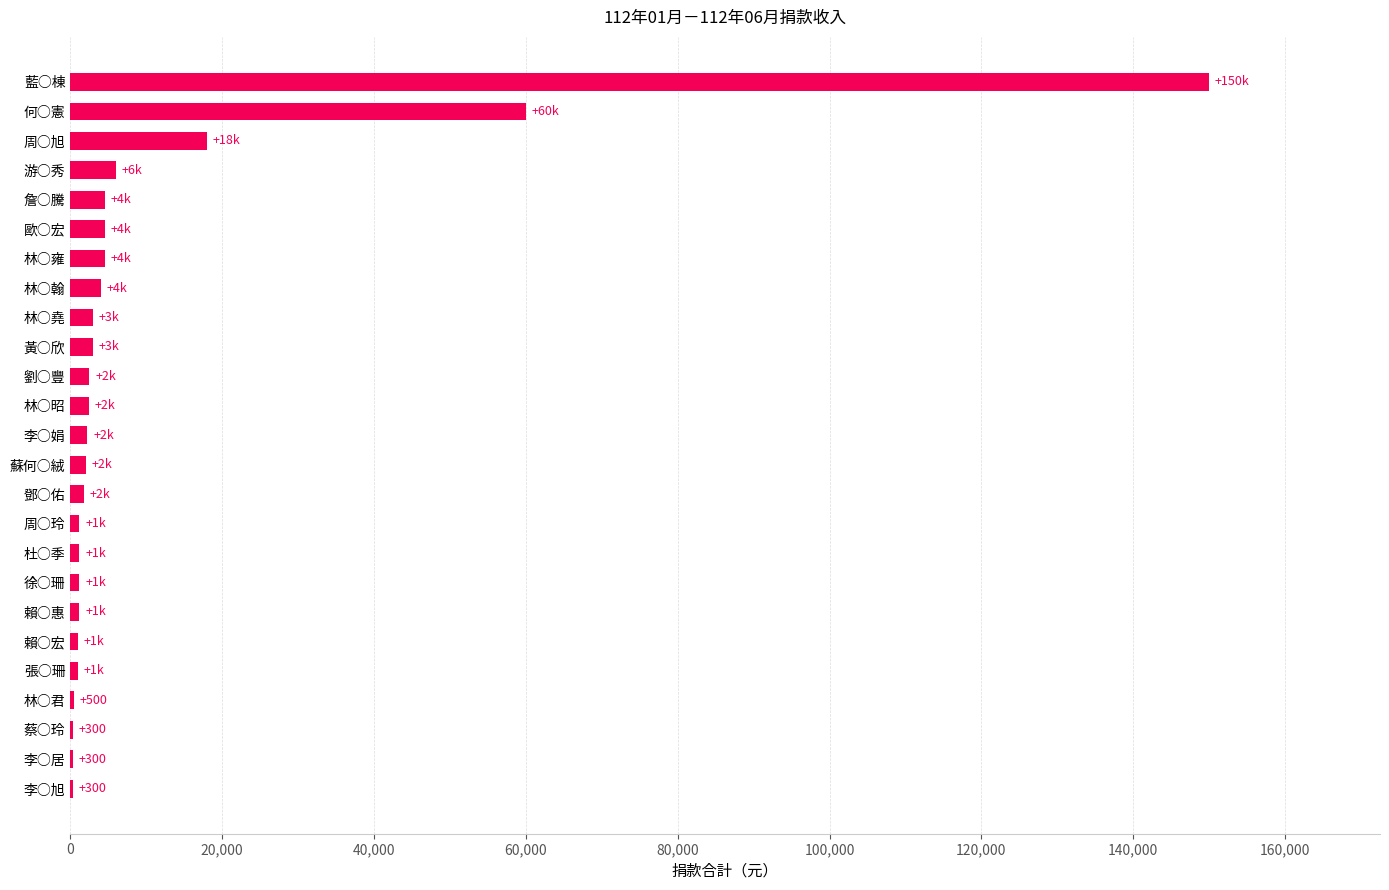

What is the change in value from 游○秀 to 藍○棟?

+144000